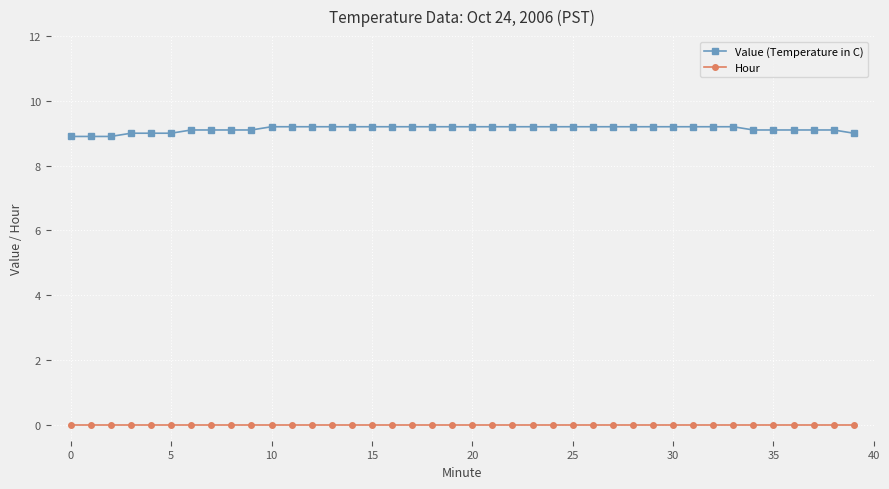

What is the value of the Value (Temperature in C) point at the 34th from the left?

9.2